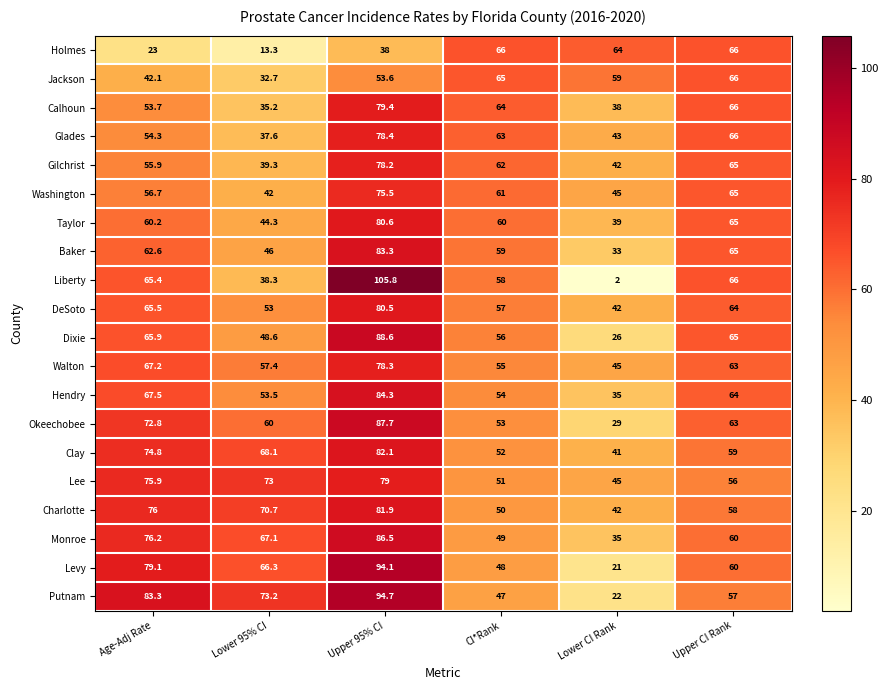

What is the total value across all series at CI*Rank?

1130.0